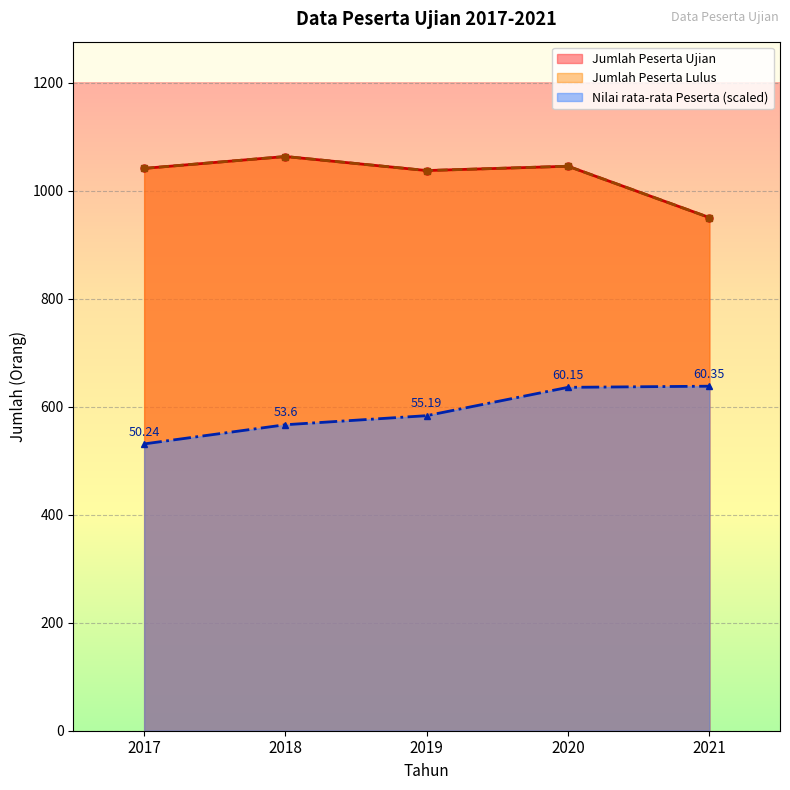

At which label is Nilai rata-rata Peserta closest to 584?

2019